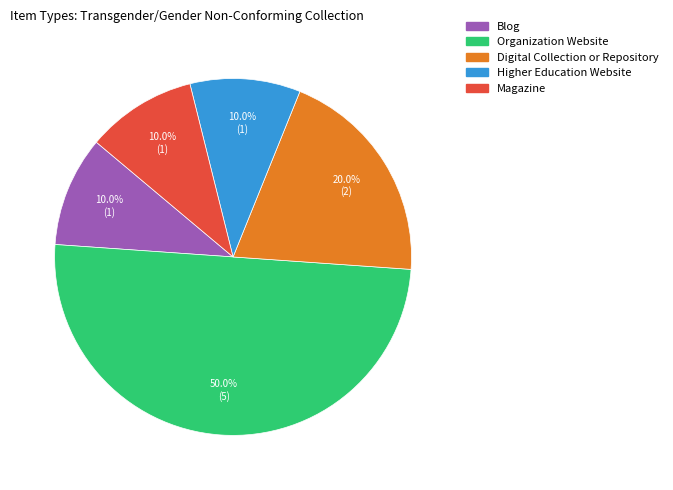

Which has a higher value, Organization Website or Blog?

Organization Website